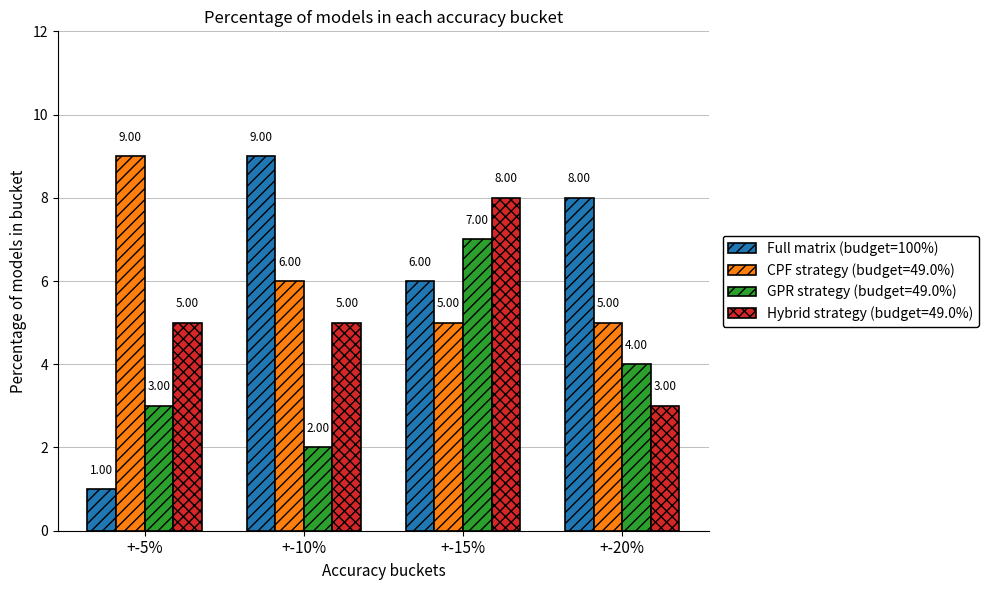

Between +-15% and +-20%, which series saw the biggest shift?

Hybrid strategy (budget=49.0%)